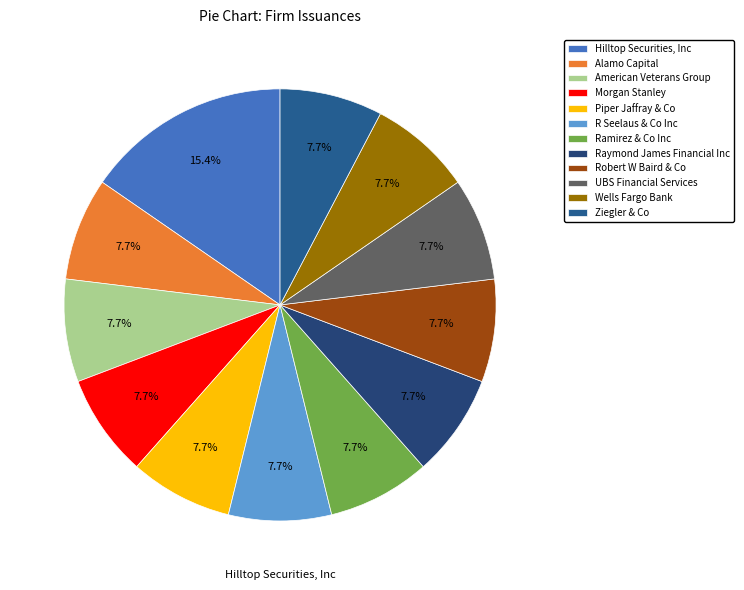

Which category has the biggest portion of the pie?

Hilltop Securities, Inc